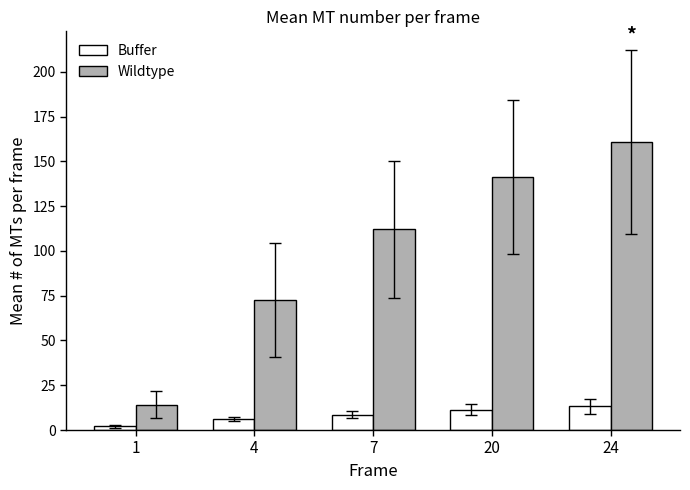

How many groups of bars are there?

5